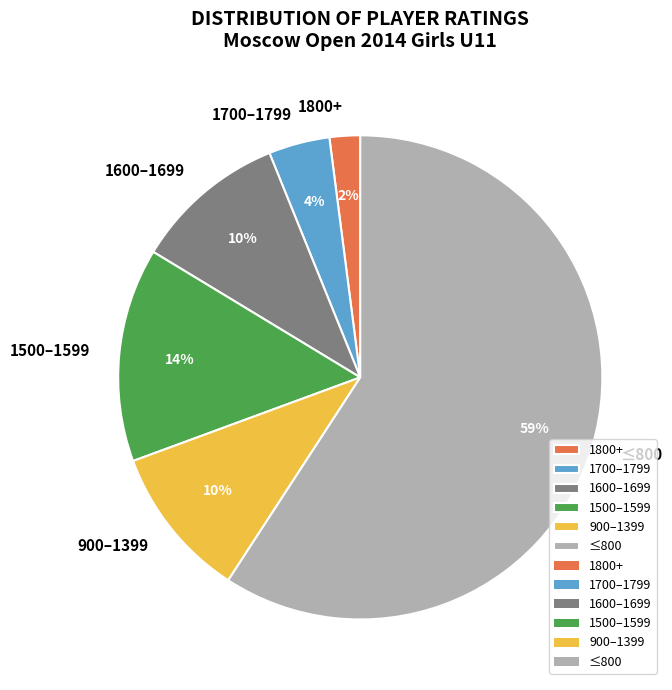

How many segments does this pie chart have?

6